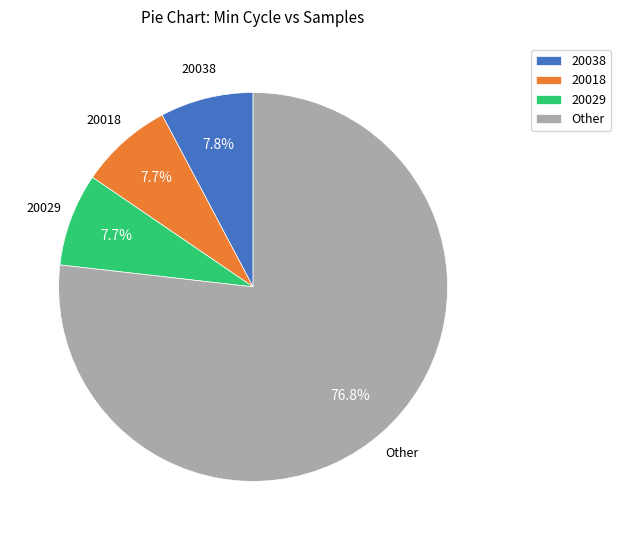

What is the majority slice?

Other